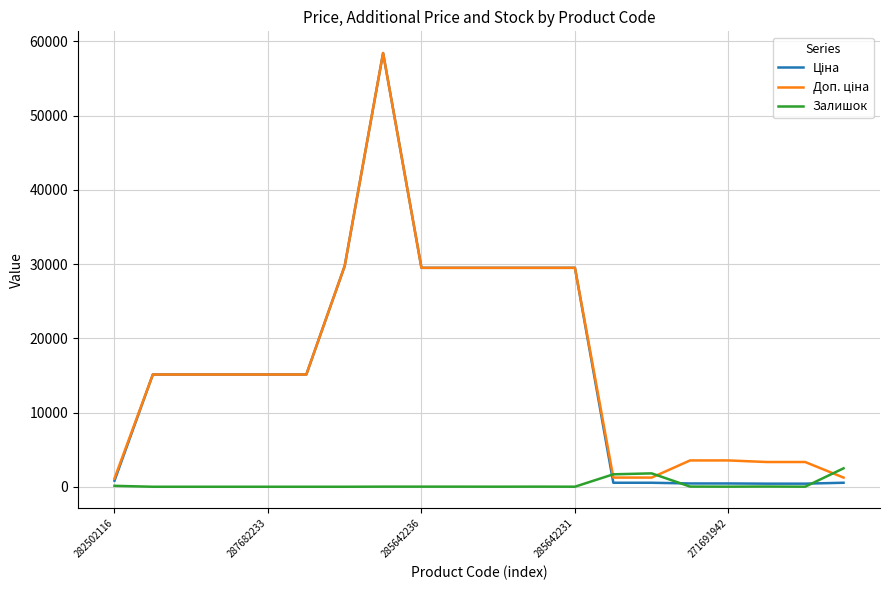

What is the greatest value displayed?

58426.5